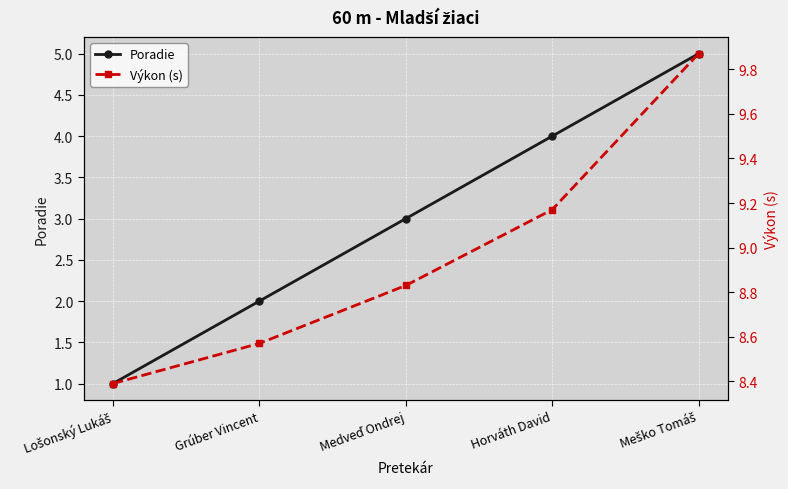

How many data points in Poradie are less than 3?

2